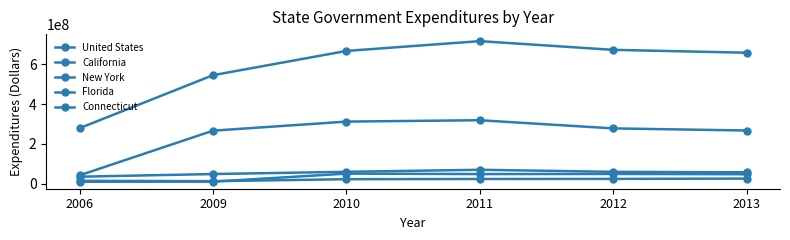

Does the chart display data point markers on the line(s)?

Yes